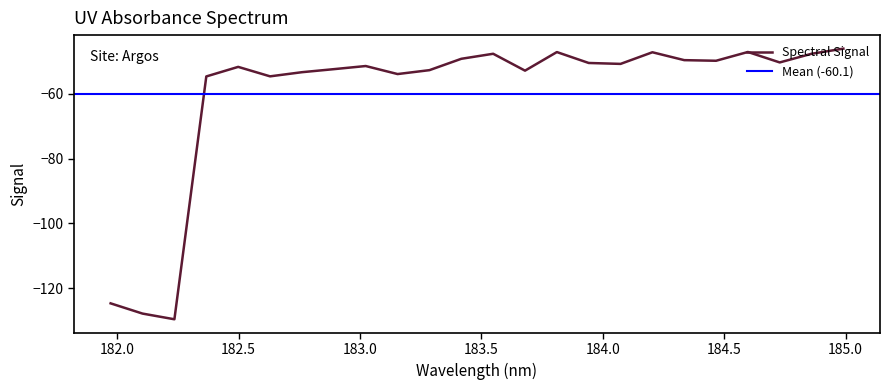

What is the maximum value for Spectral Signal?

-46.1